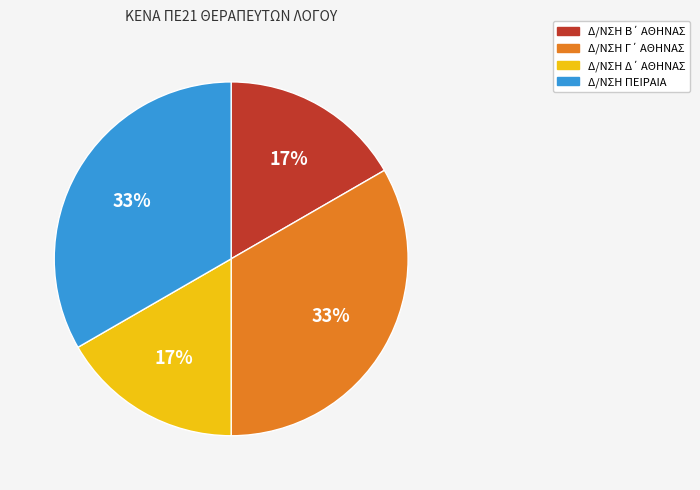

To the nearest percent, what is the average slice percentage?

25%